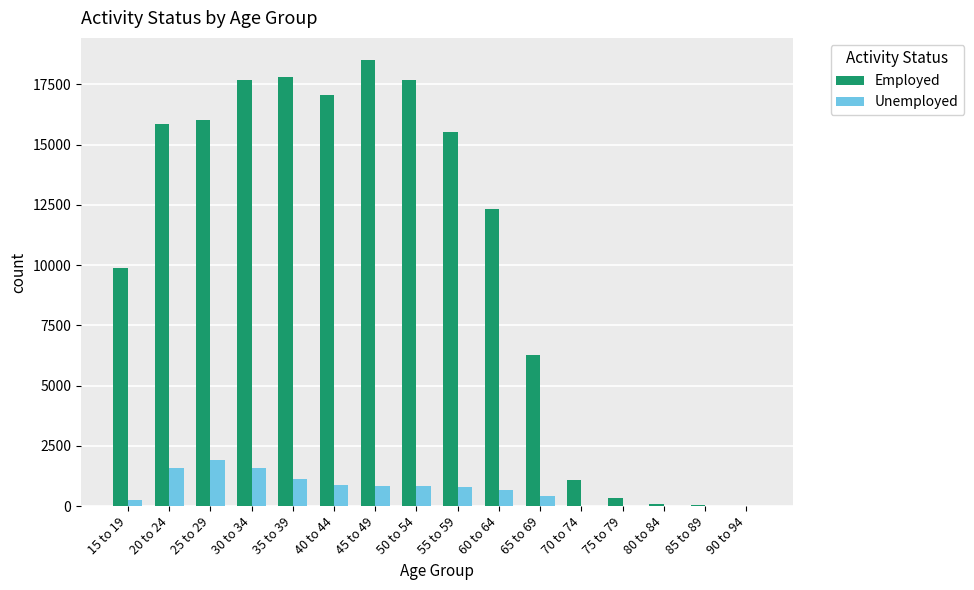

How many data points does each series have?

16